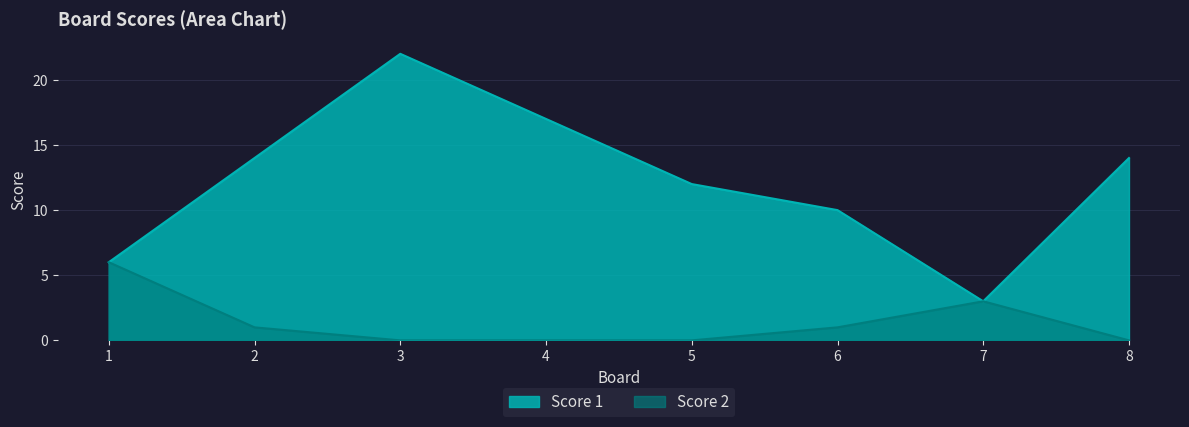

Count the number of data series in this chart.

2